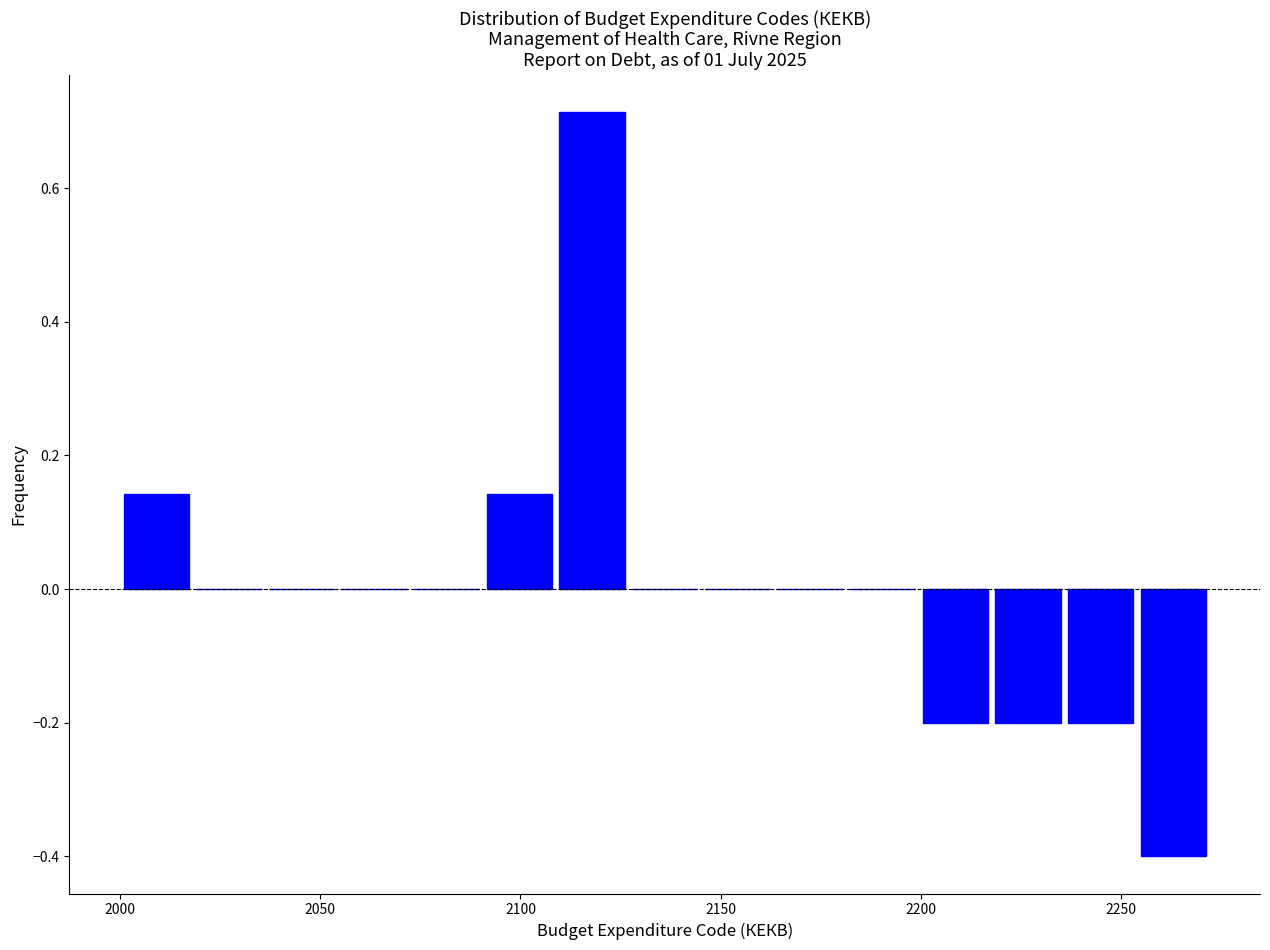

Read against the x-axis, roughly where is the centre of the tallest bar?

2120